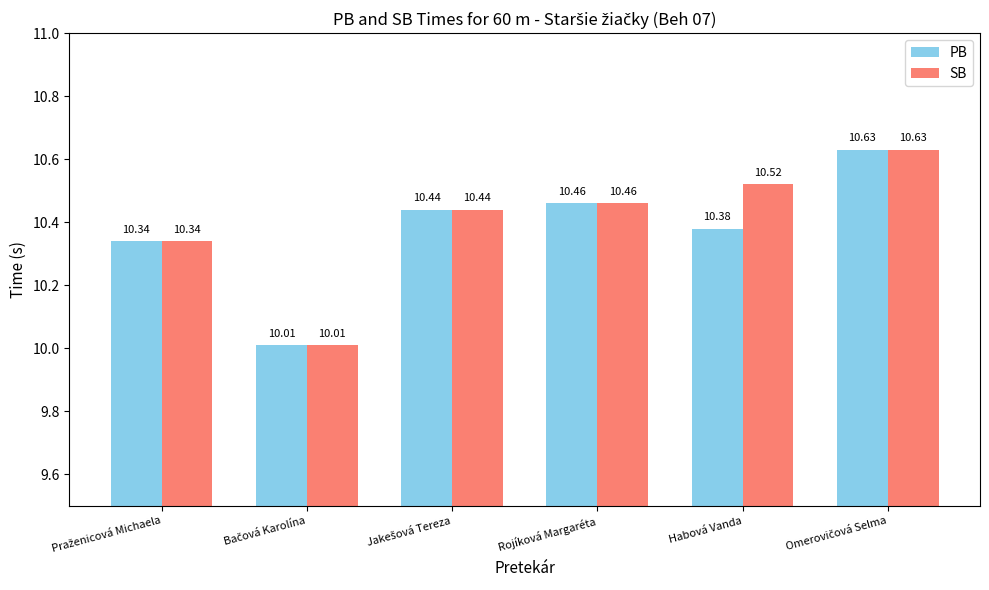

Which series has the largest total across all categories?

SB